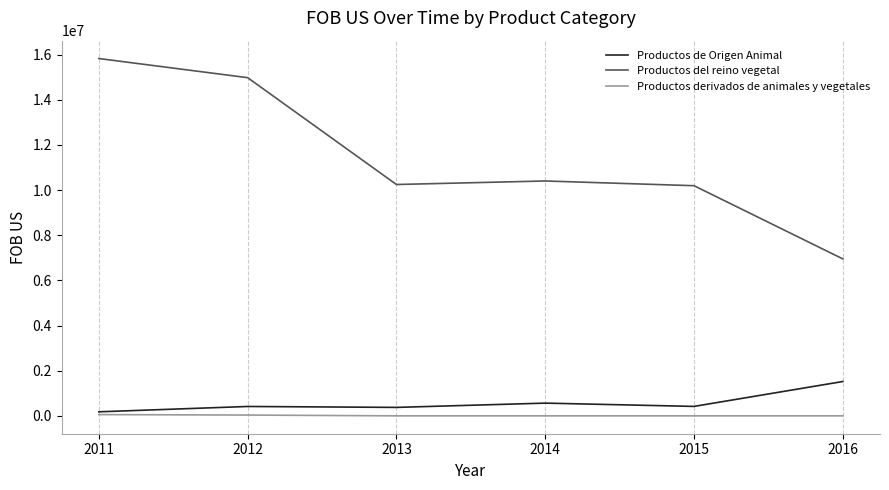

What is the average value of the Productos derivados de animales y vegetales series?

15309.7